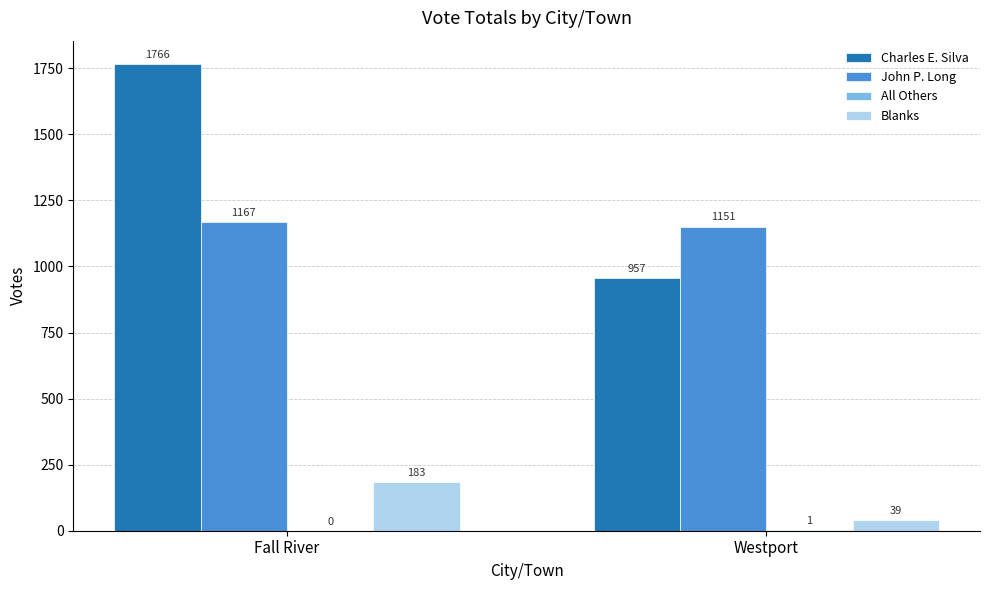

Where is Charles E. Silva nearest to the value 1361?

Westport